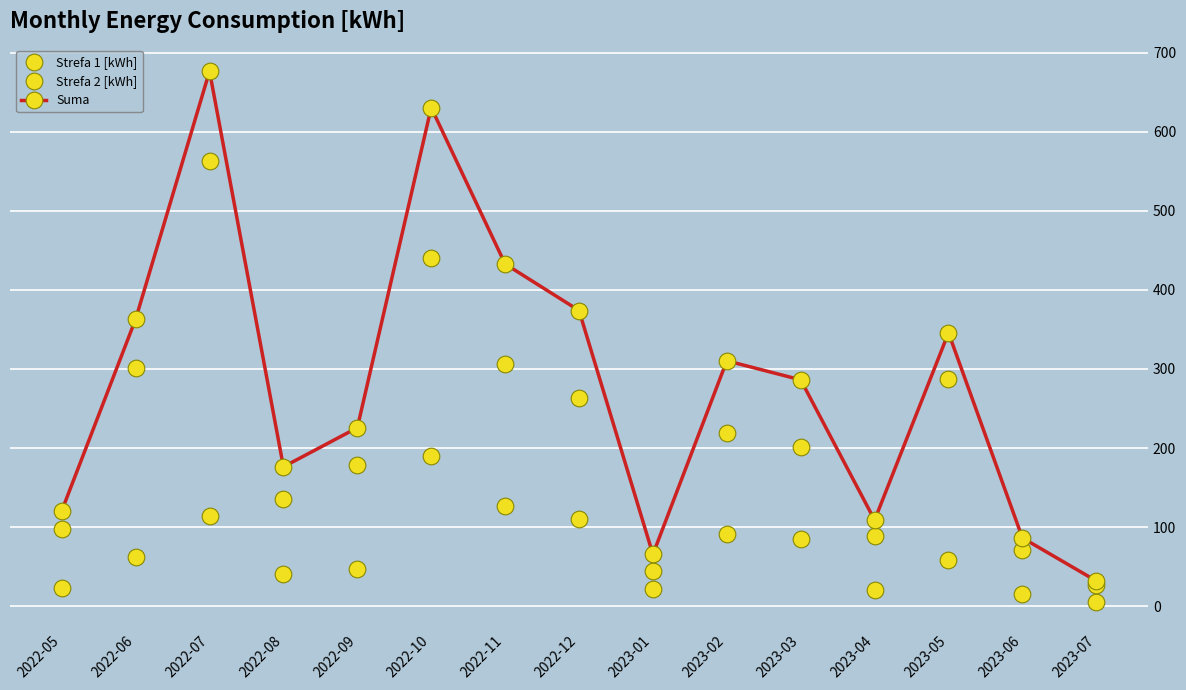

What is the difference between the Strefa 1 [kWh] values at 2023-02 and 2022-10?

98.4